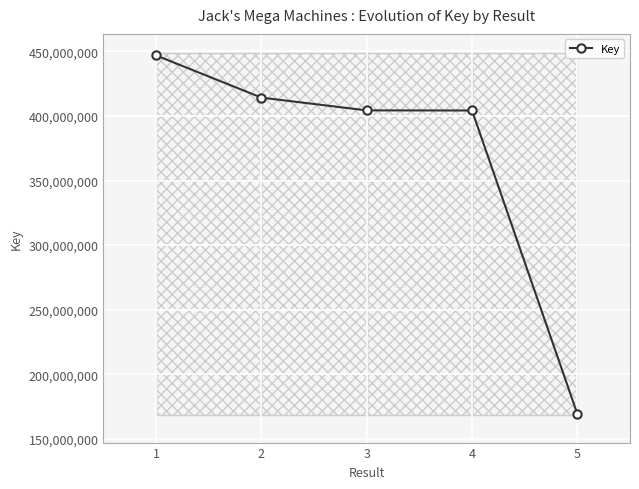

How many values are below 404314893?

2